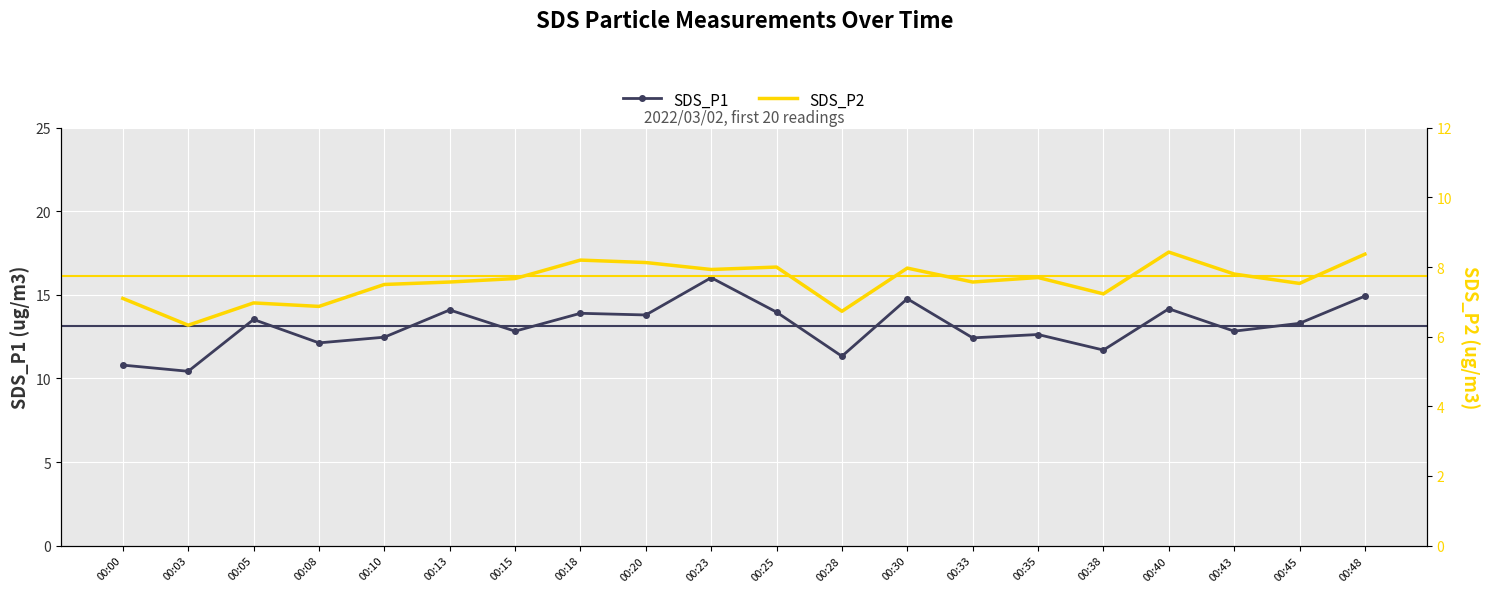

At which category does SDS_P1 reach its first local valley?

00:03